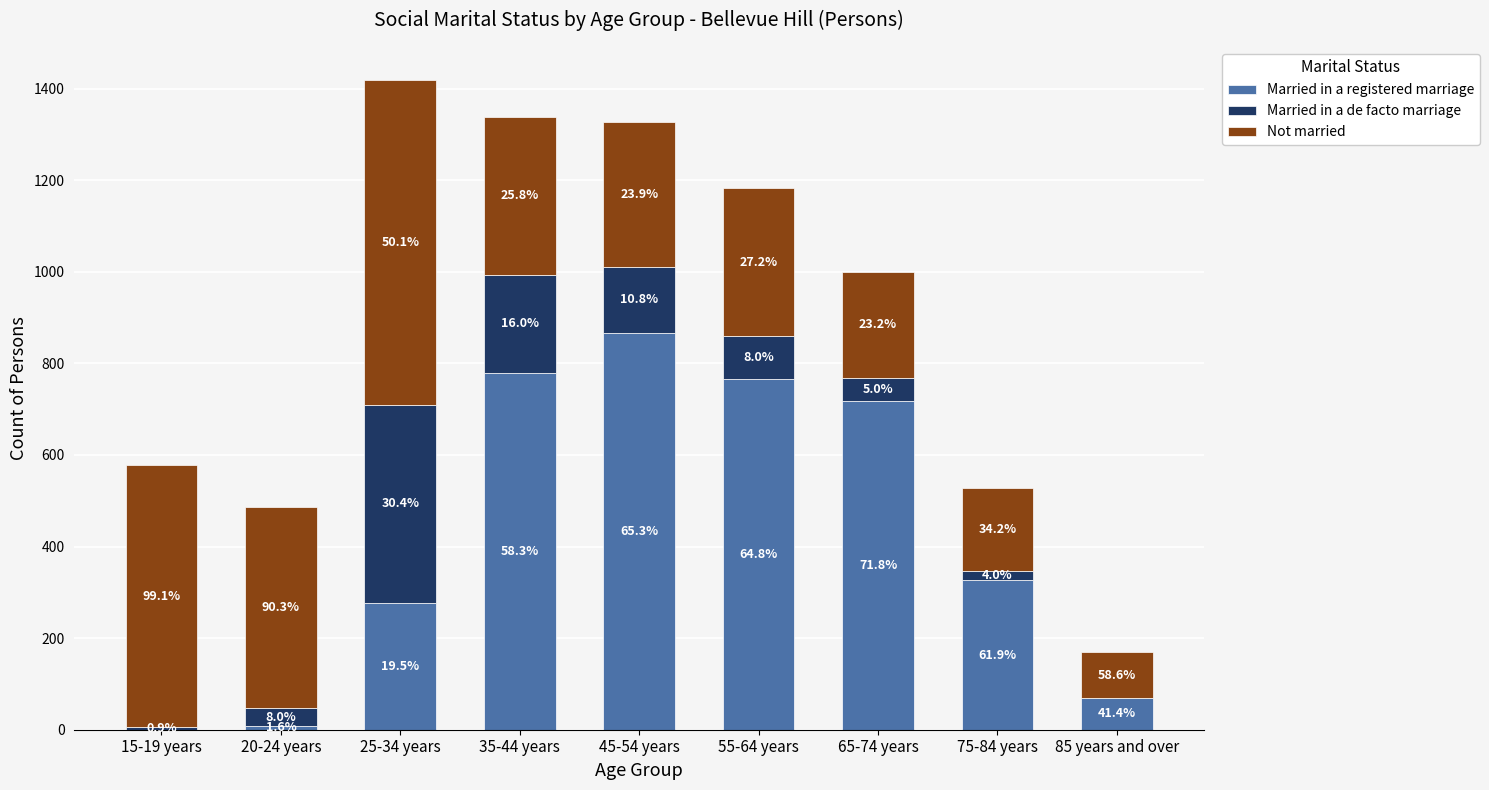

Where does the Not married series first go above 322?

15-19 years